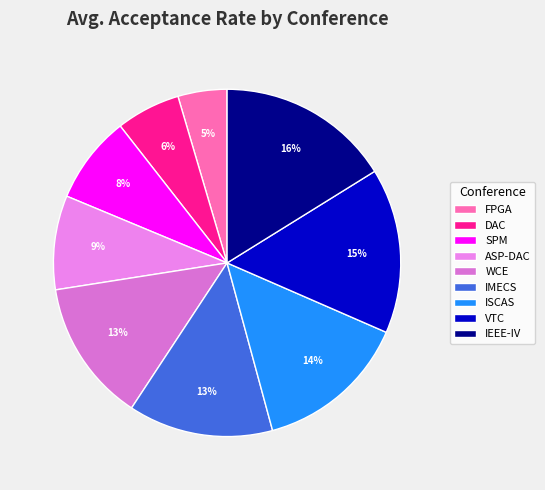

What is the change in value from DAC to WCE?

+27.2